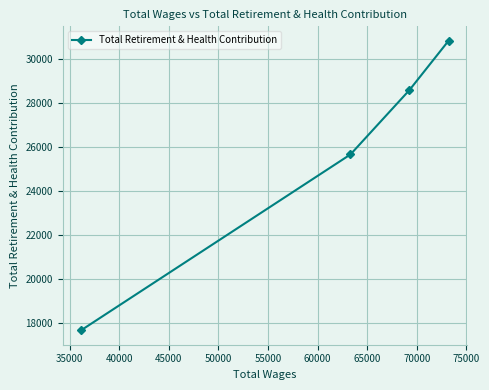

What is the sum of all values?

102755